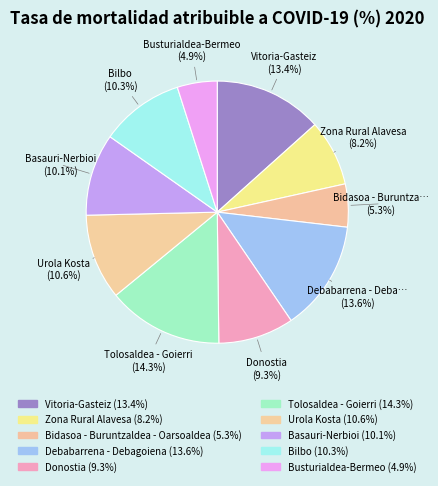

How many slices are in this pie chart?

10